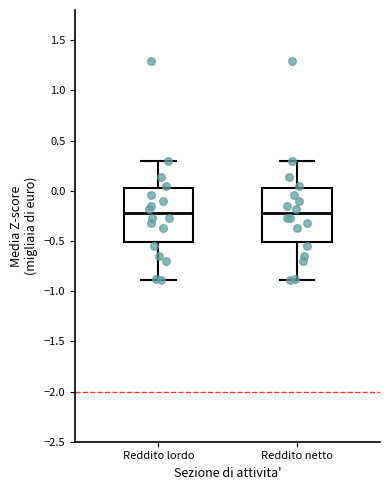

Where does the upper whisker of the box for Reddito lordo end on the y-axis? The values are not printed on the chart, so give them approximately, as read against the axis.

0.30